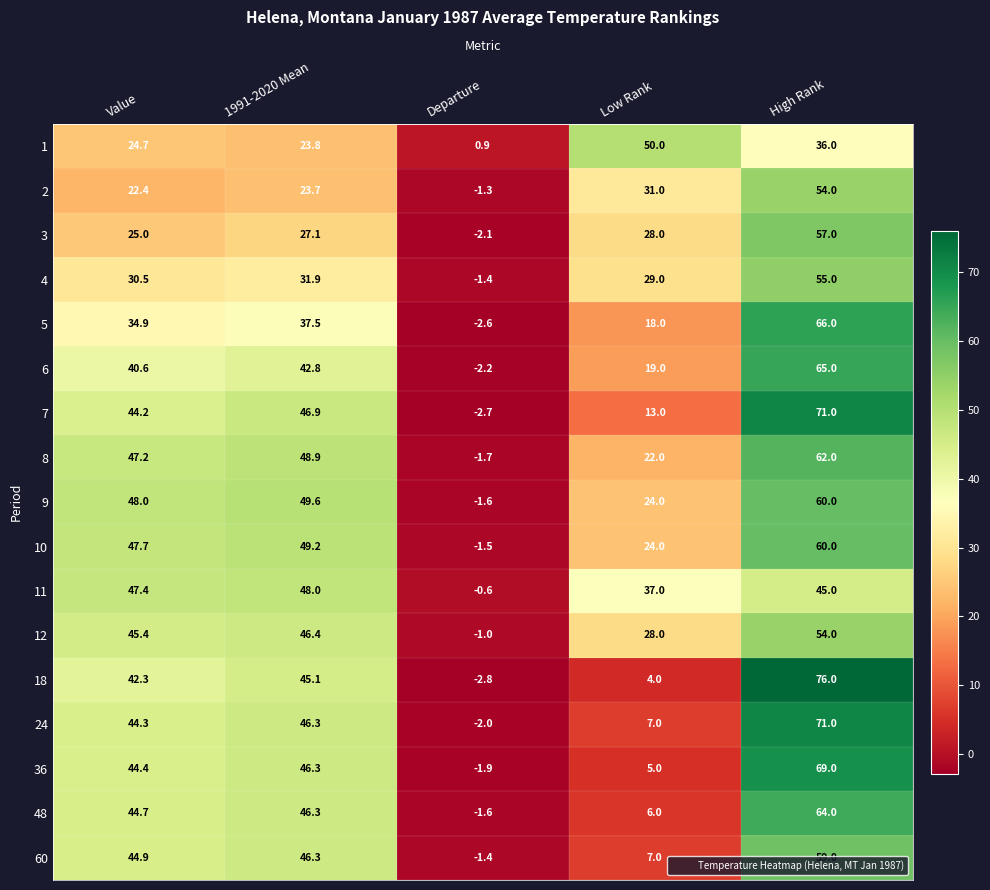

List the labels in order of 5 value, largest first.

High Rank, 1991-2020 Mean, Value, Low Rank, Departure